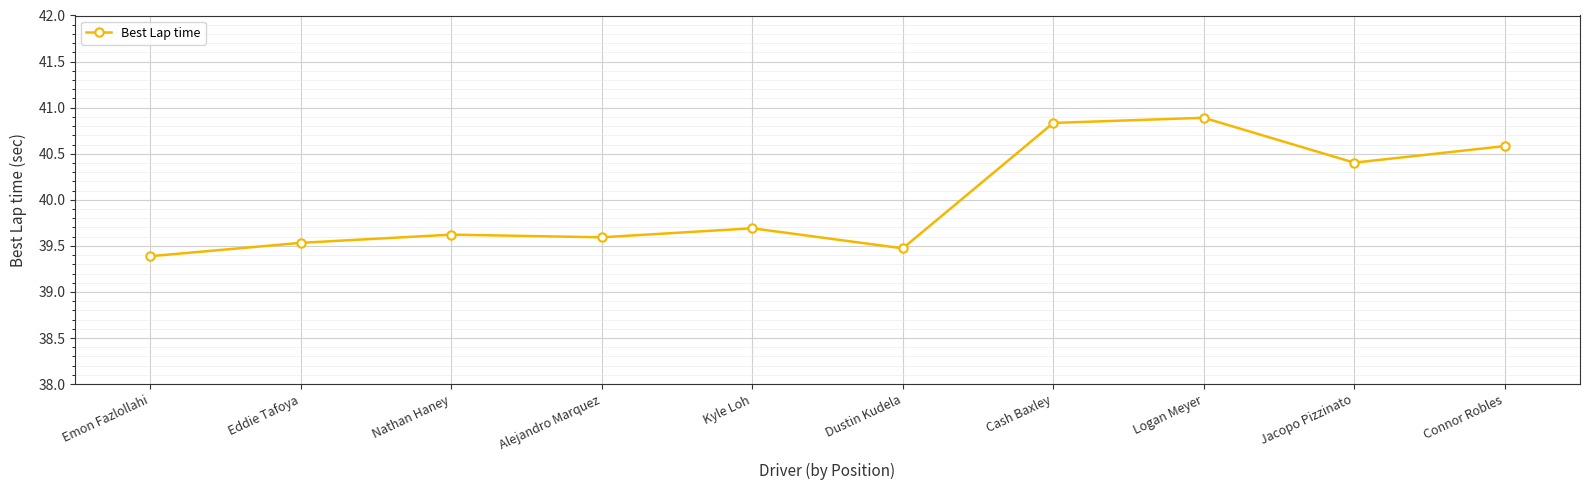

Is this an area chart (filled region under the line)?

No